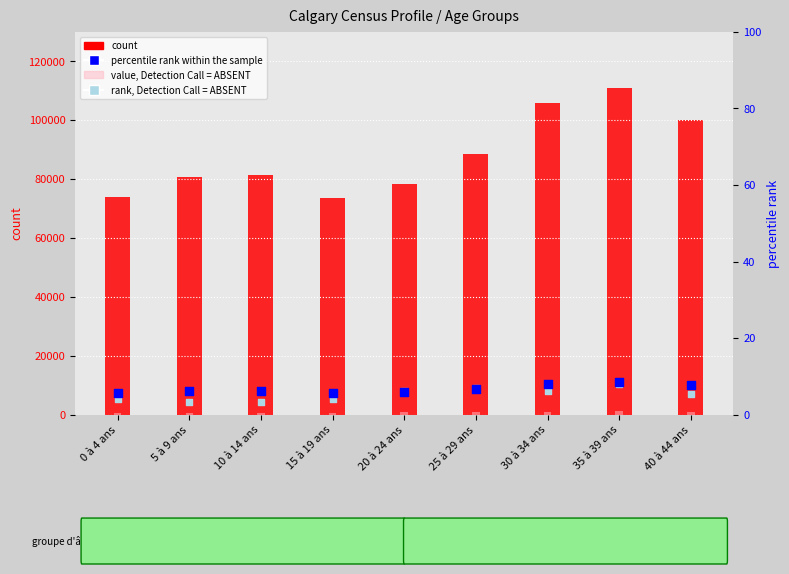

Which series contains the highest Y value?

count (Calgary Total)